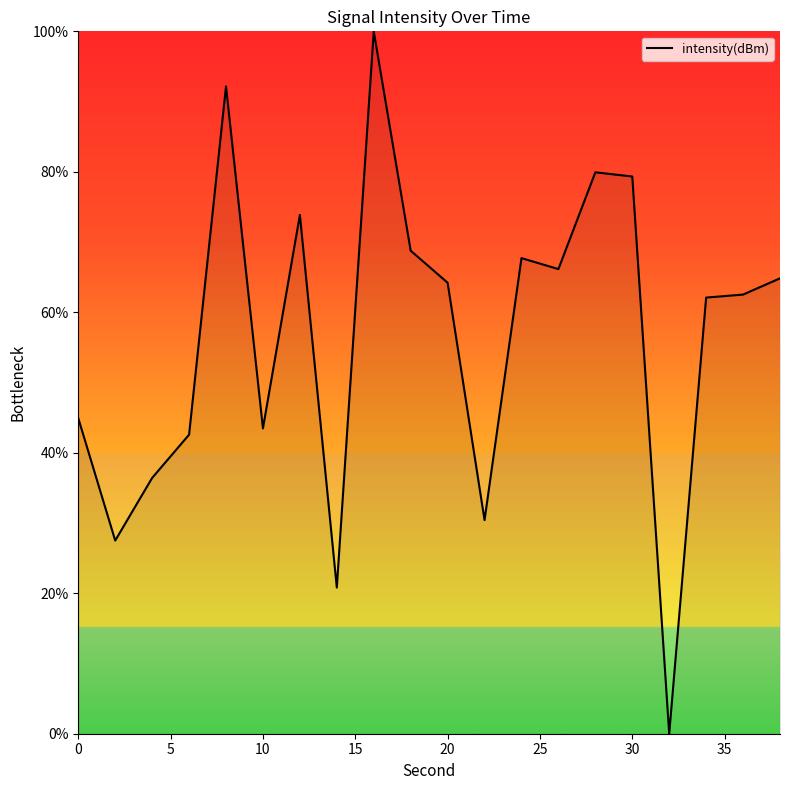

What is the maximum value shown in the chart?

100.0